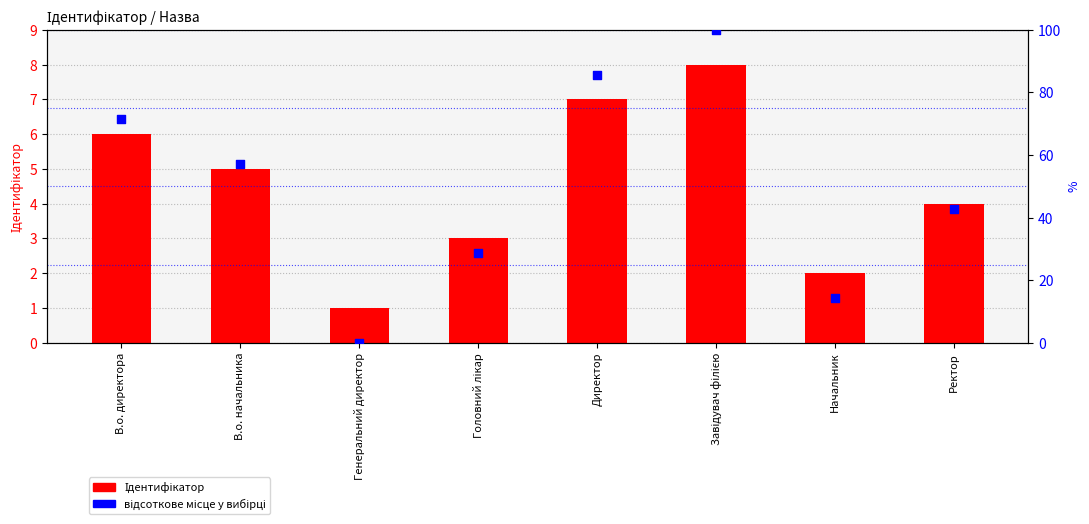

Which series reaches the maximum Y coordinate?

відсоткове місце у вибірці